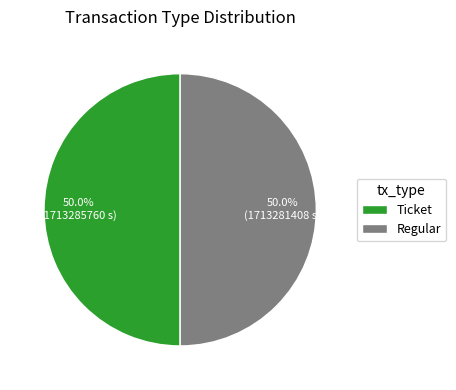

What portion of the pie excludes Ticket?

50.0%